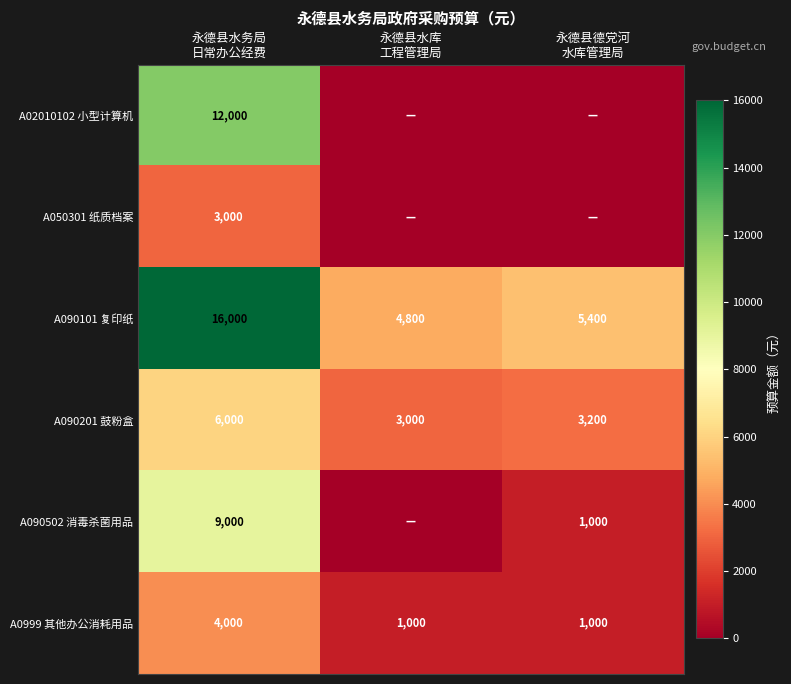

What is the minimum value for A090201 鼓粉盒?

3000